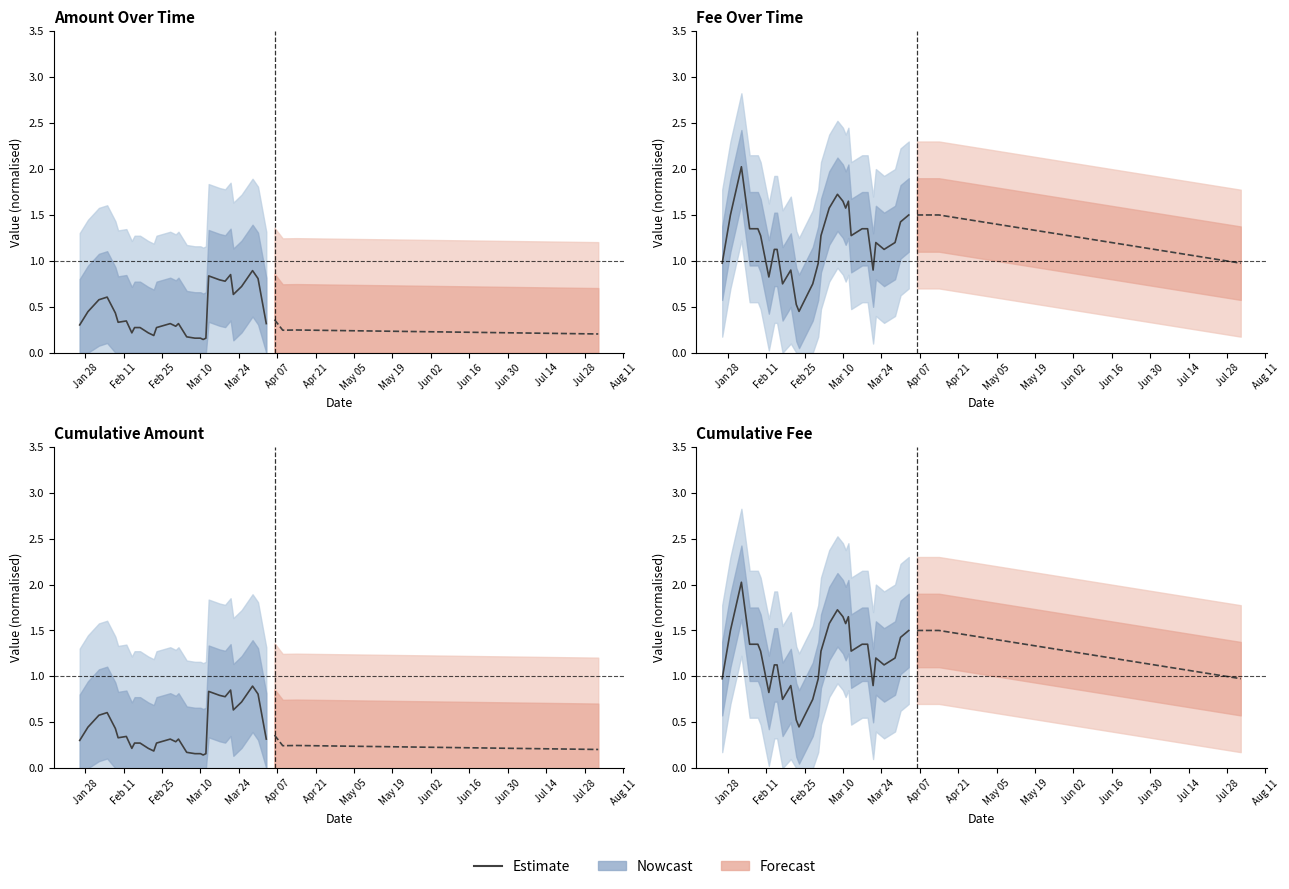

What is the difference between the second highest and second lowest values?

1.2